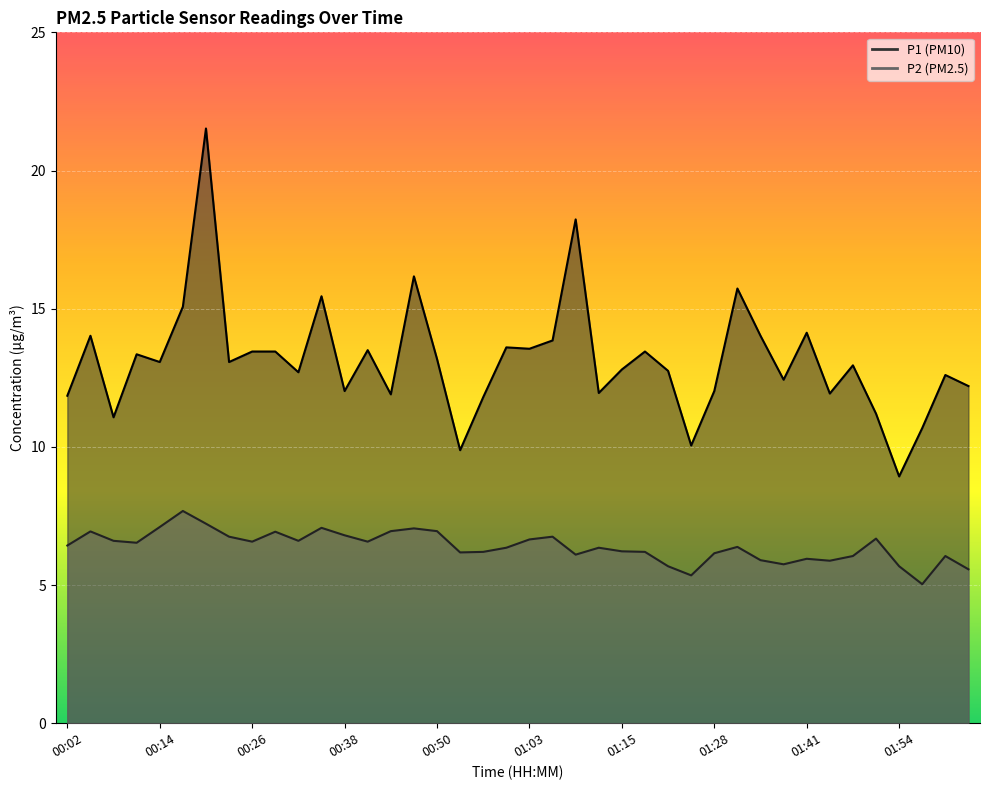

Between 00:54 and 00:38, which is larger?

00:38